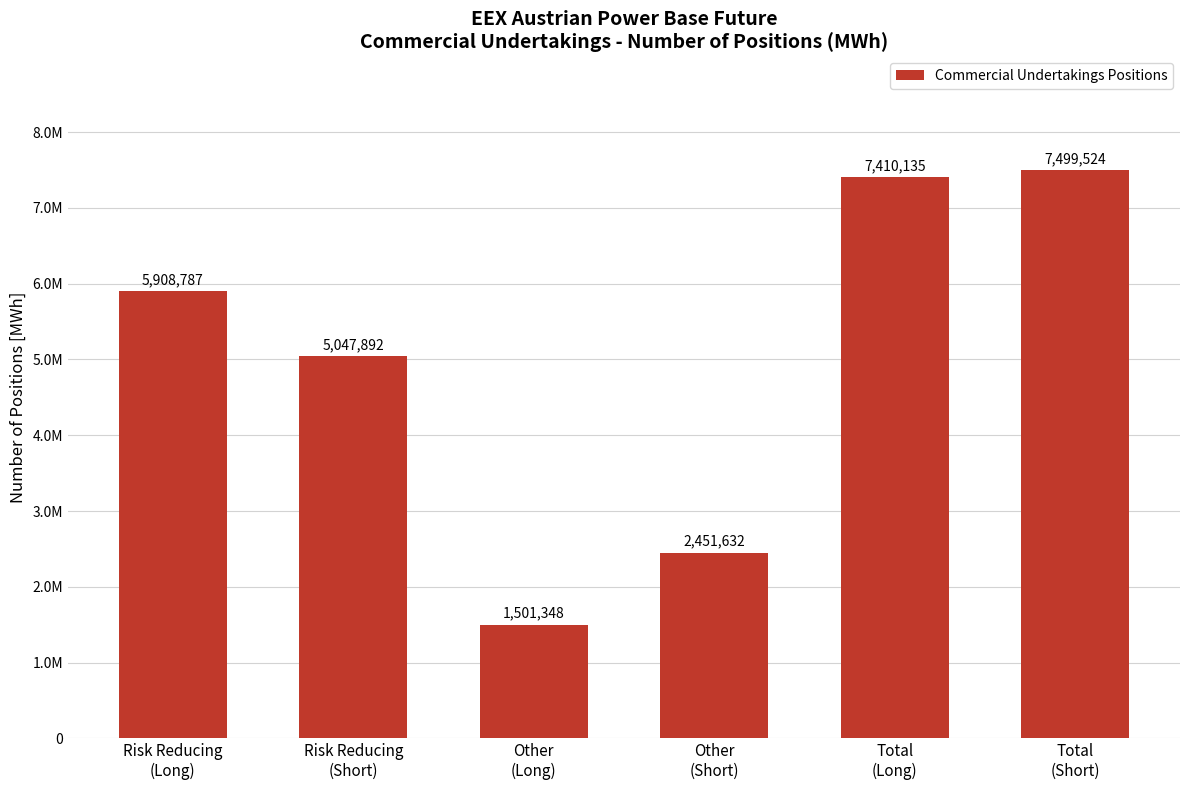

What is the difference between the maximum and second lowest values?

5047892